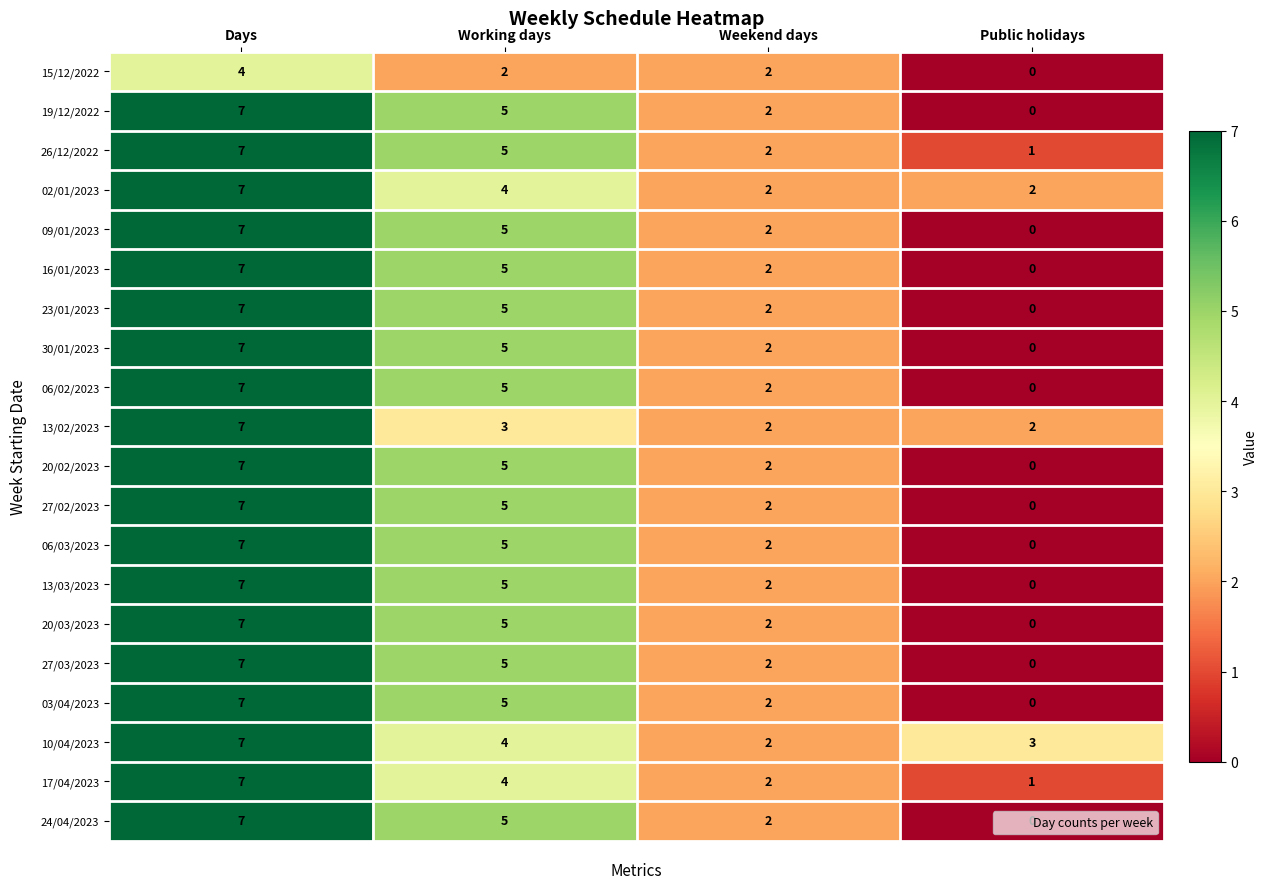

What is the spread (max minus min) of values at Working days?

3